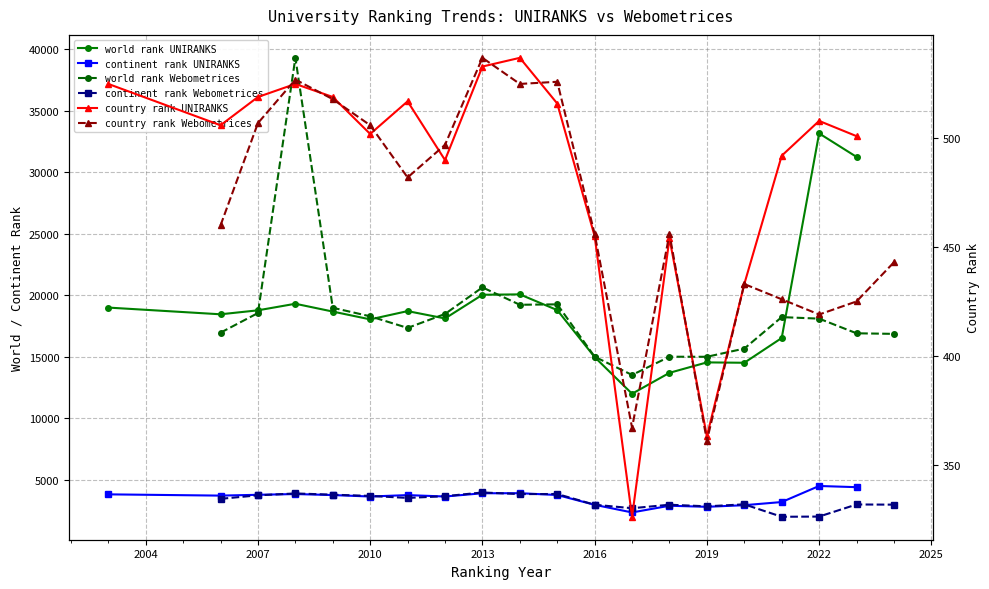

Count the number of categories in the chart.

19